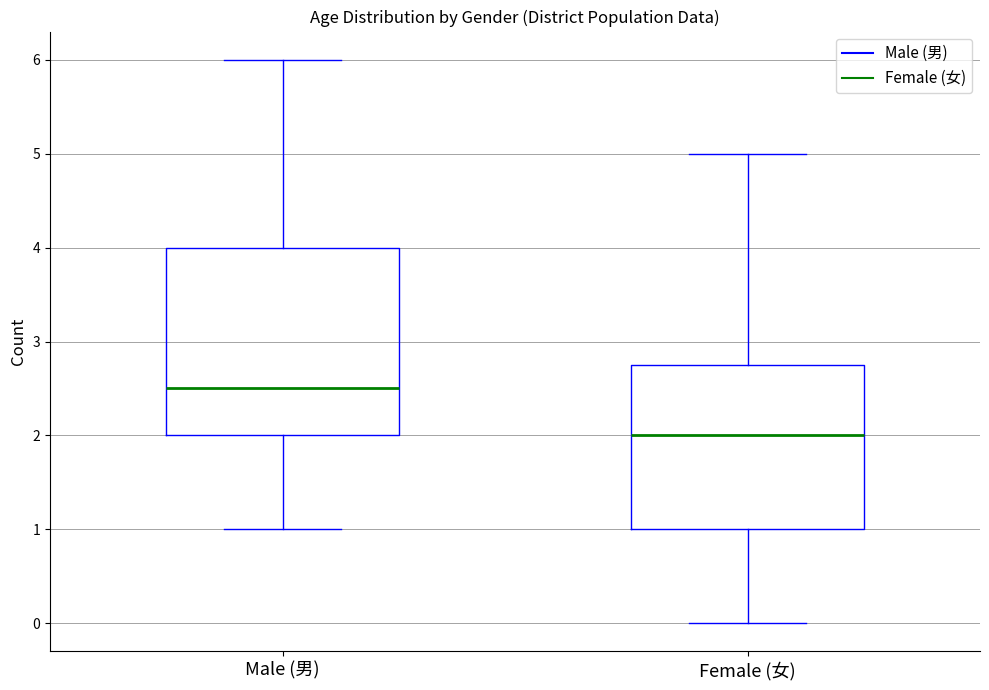

Comparing the boxes themselves (not the whiskers), which one is the tallest?

Male (男)